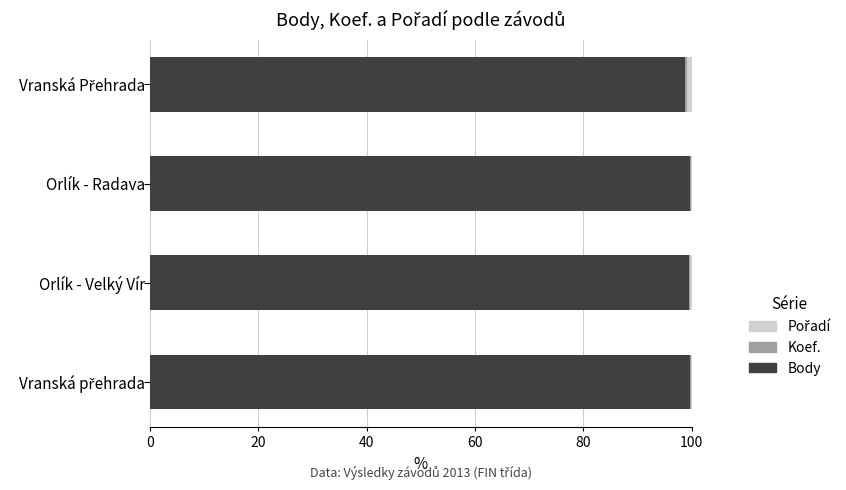

The Body series shows 161.2 at Orlík - Velký Vír. True or false?

False